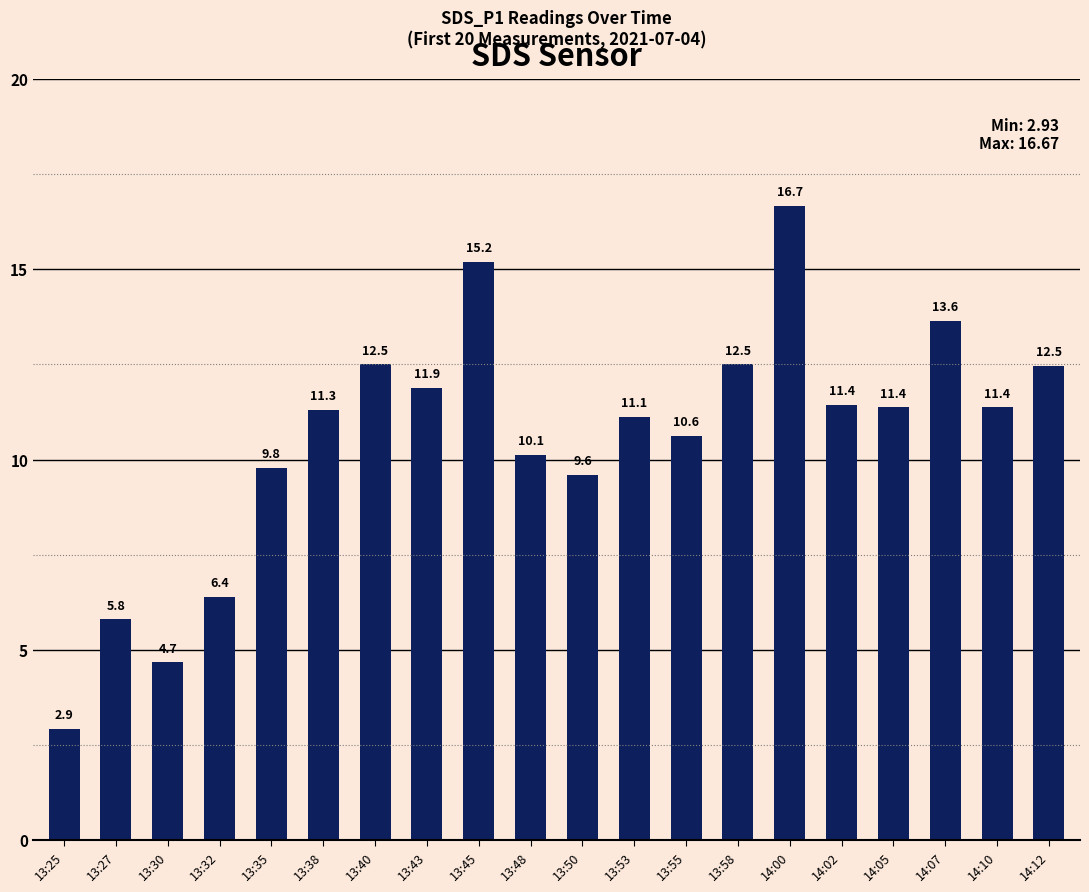

How many bars are there in total?

20